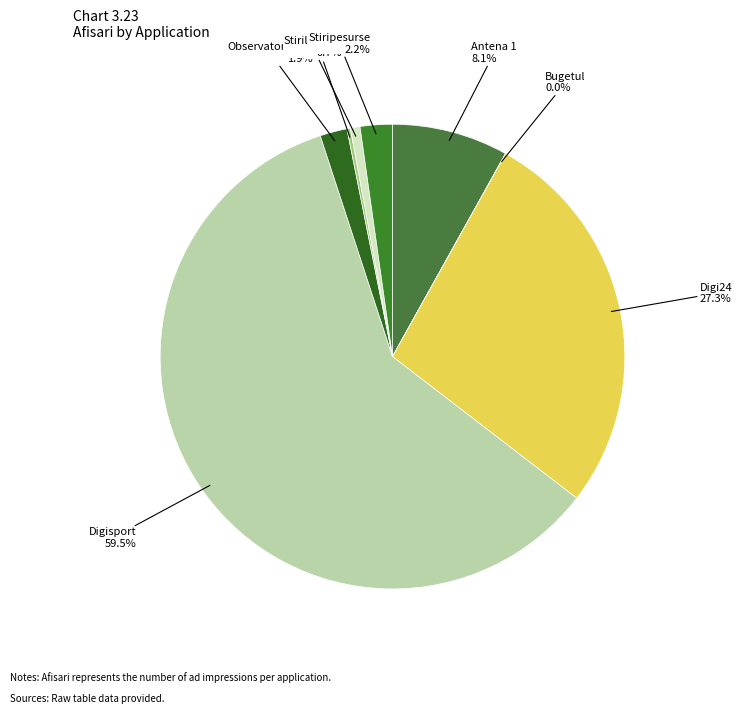

Does any single category account for the majority?

Yes